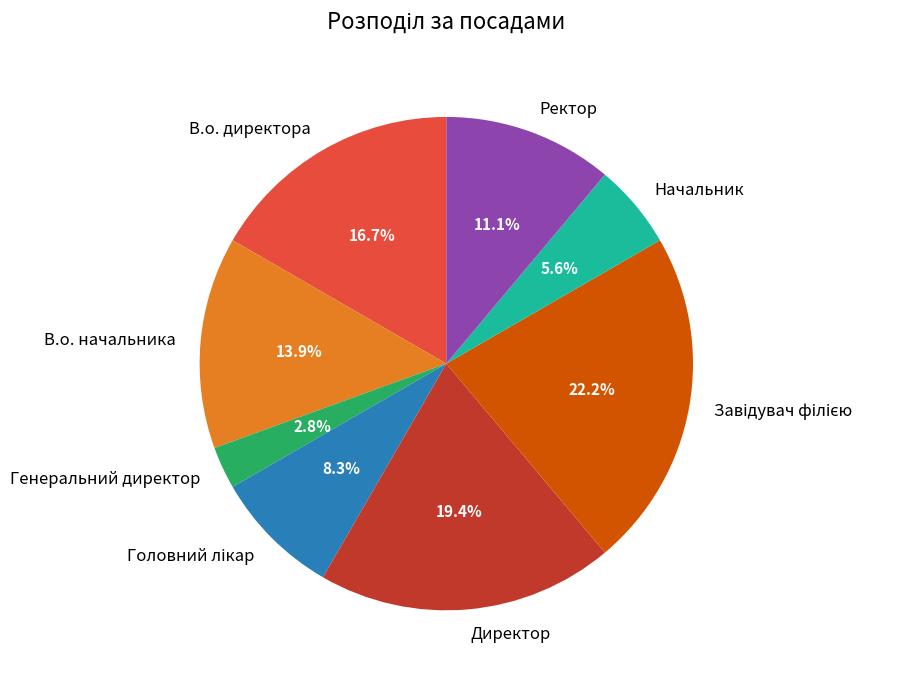

Is there any slice that represents more than half of the pie?

No